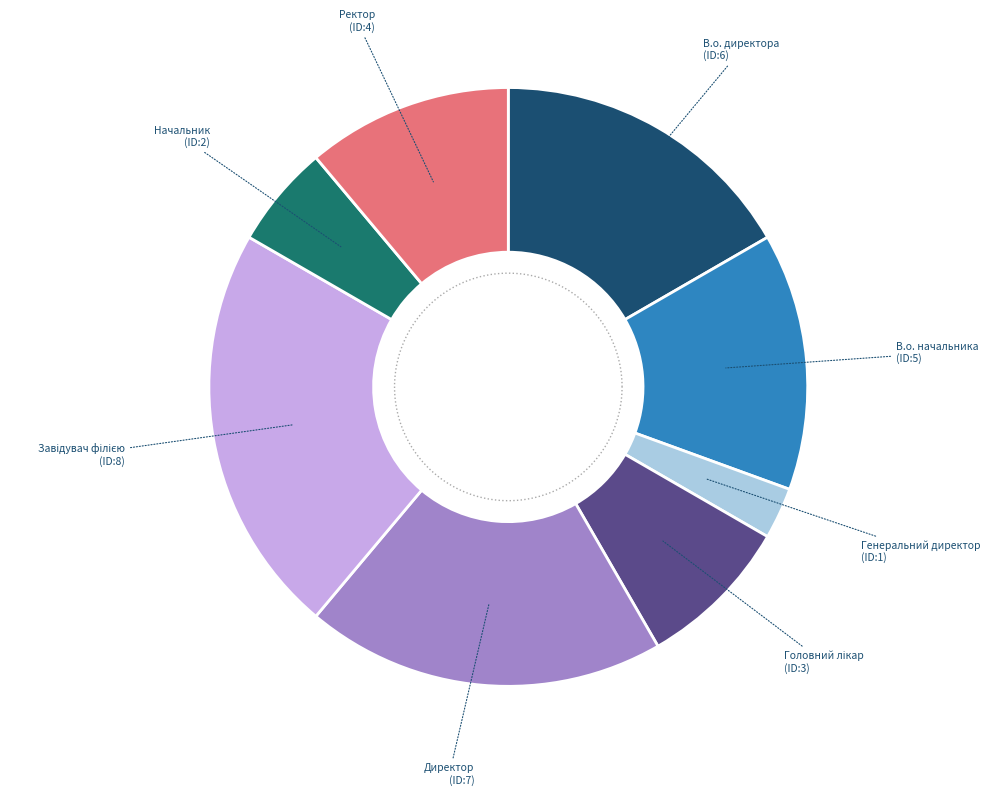

Count the number of slices in the pie.

8